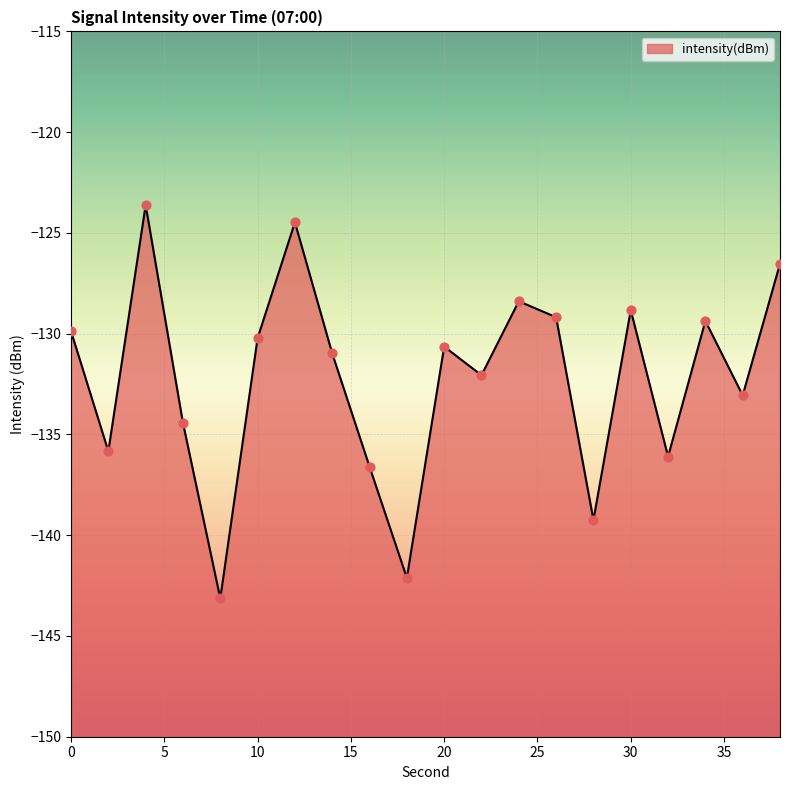

What is the change in value from 16 to 18?

-5.5